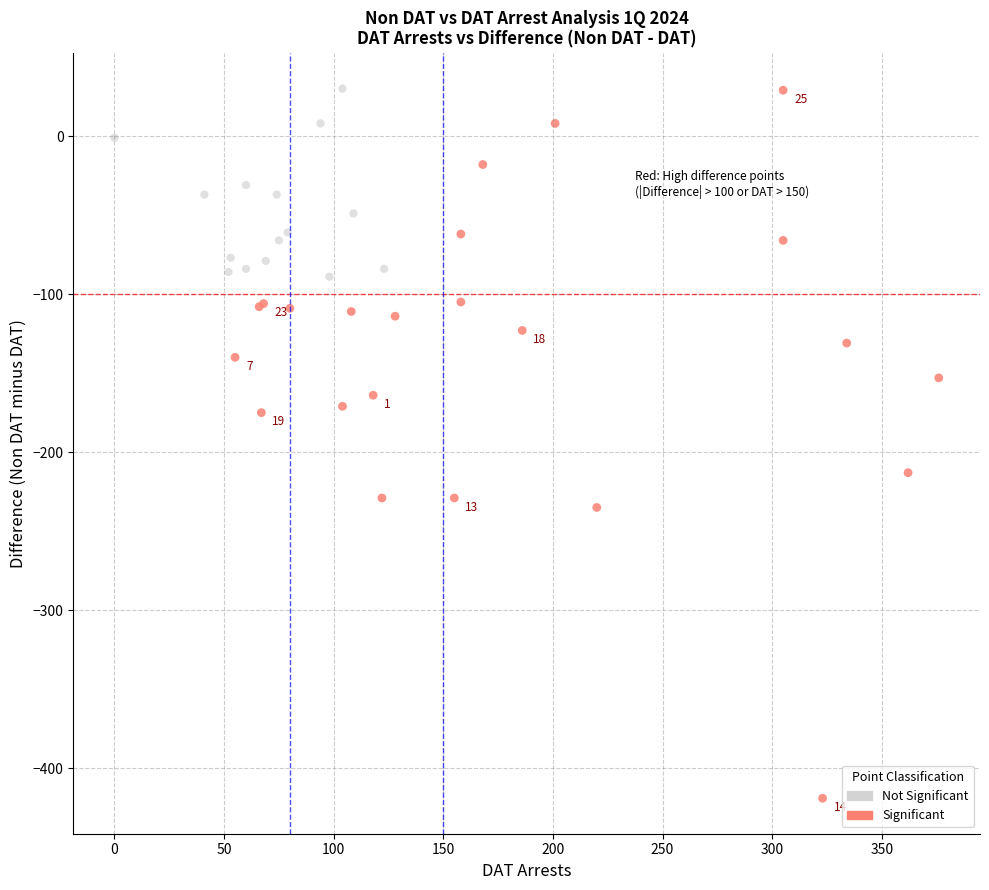

Which series has the largest Y range (max minus min)?

Significant